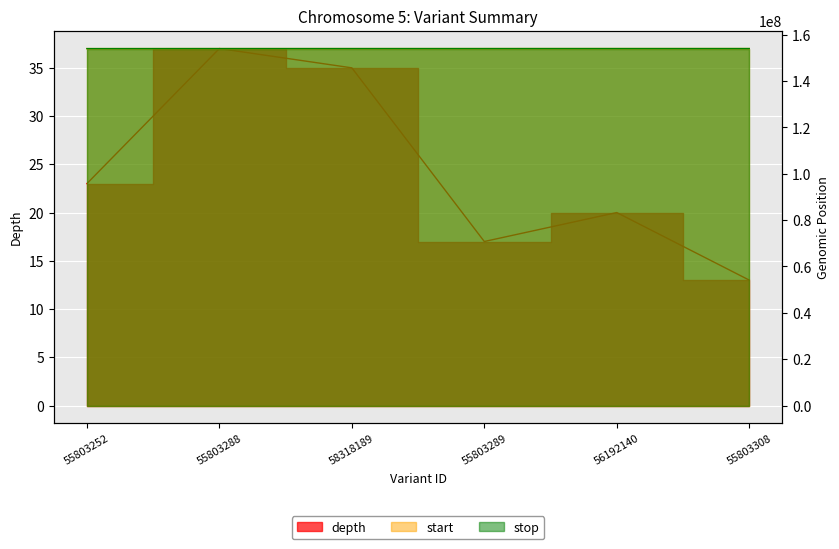

In depth, how many points are higher than both neighbors (excluding endpoints)?

2